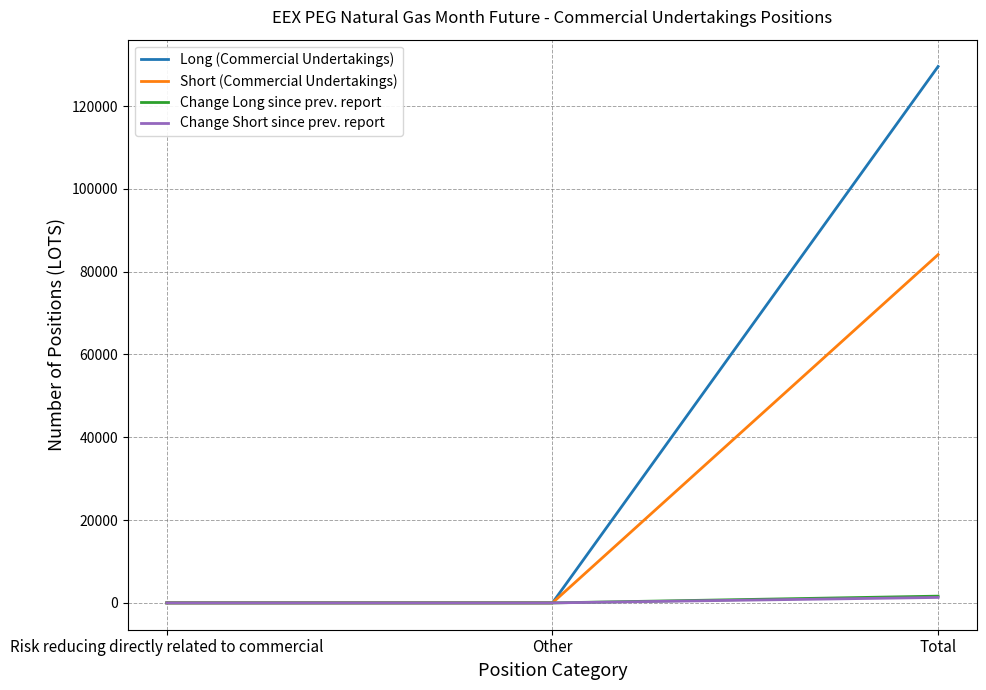

The value of Long (Commercial Undertakings) at Other is 57324.9. True or false?

False